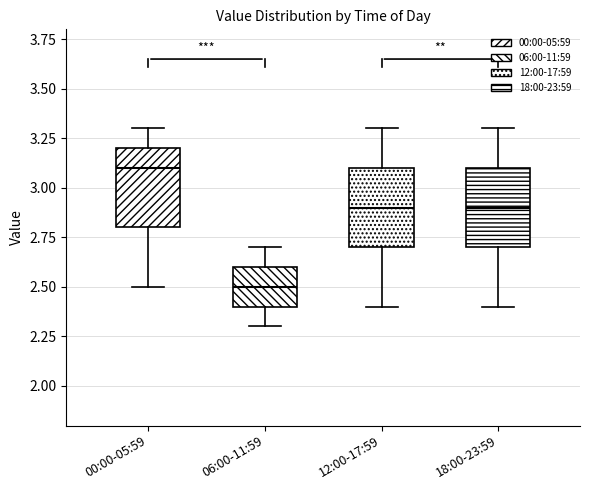

Which box has the lowest median line?

06:00-11:59